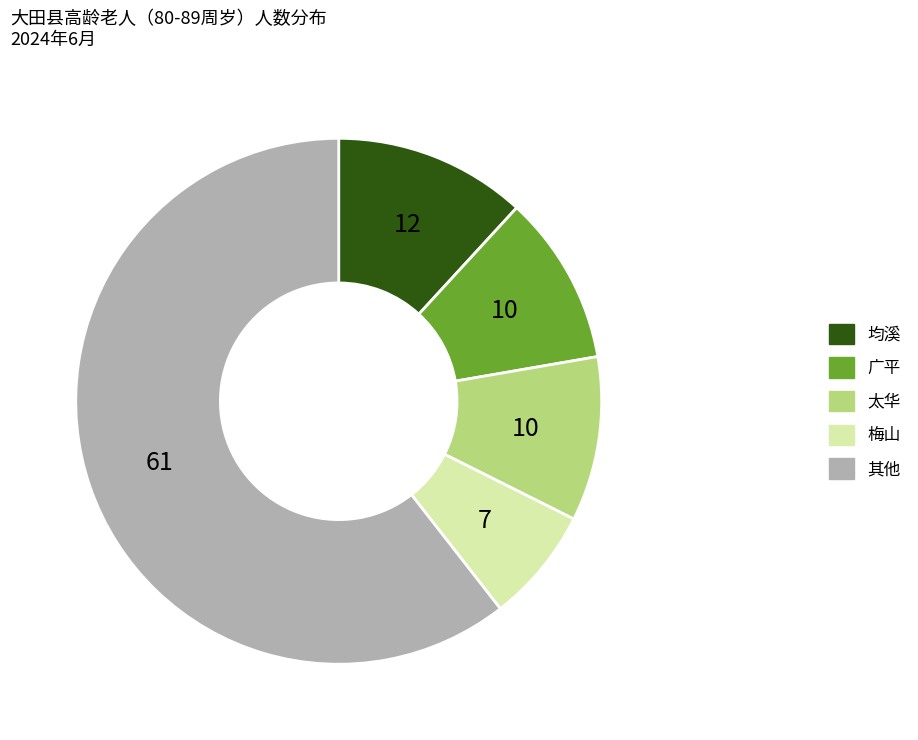

Is there any slice that represents more than half of the pie?

Yes